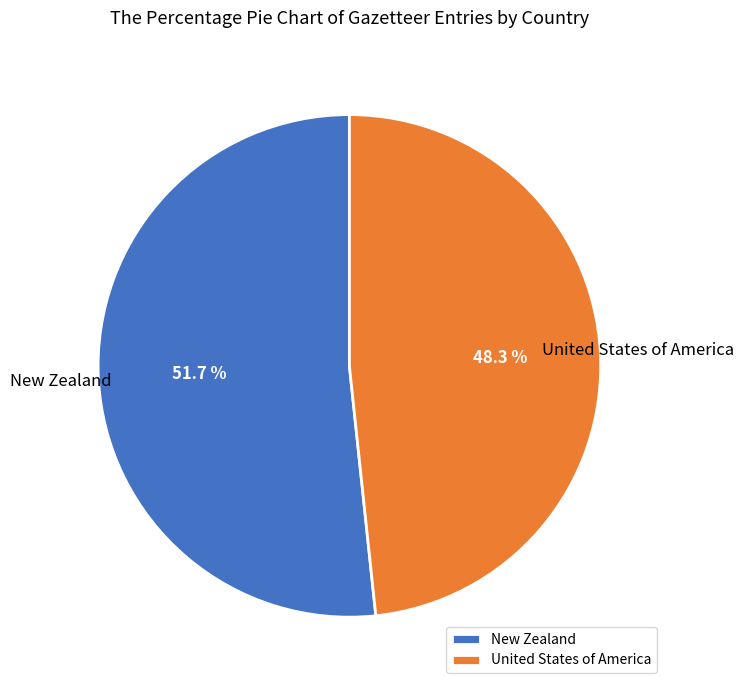

What percentage do United States of America and New Zealand together represent?

100.0%